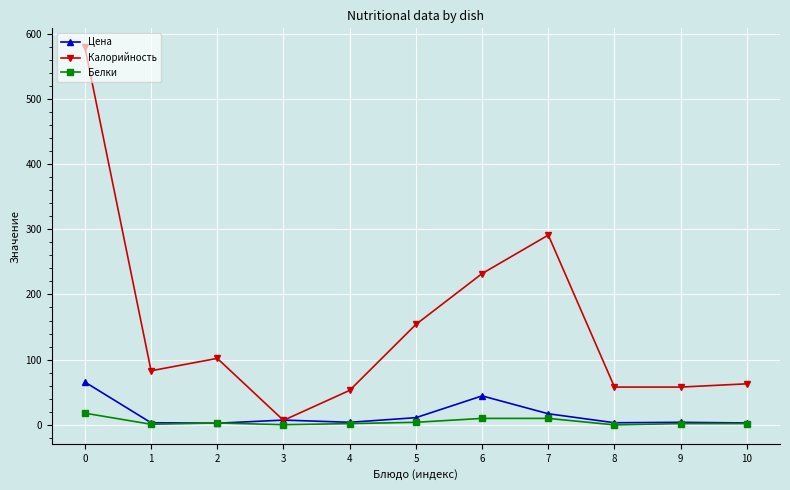

Which series has the widest spread of values?

Калорийность